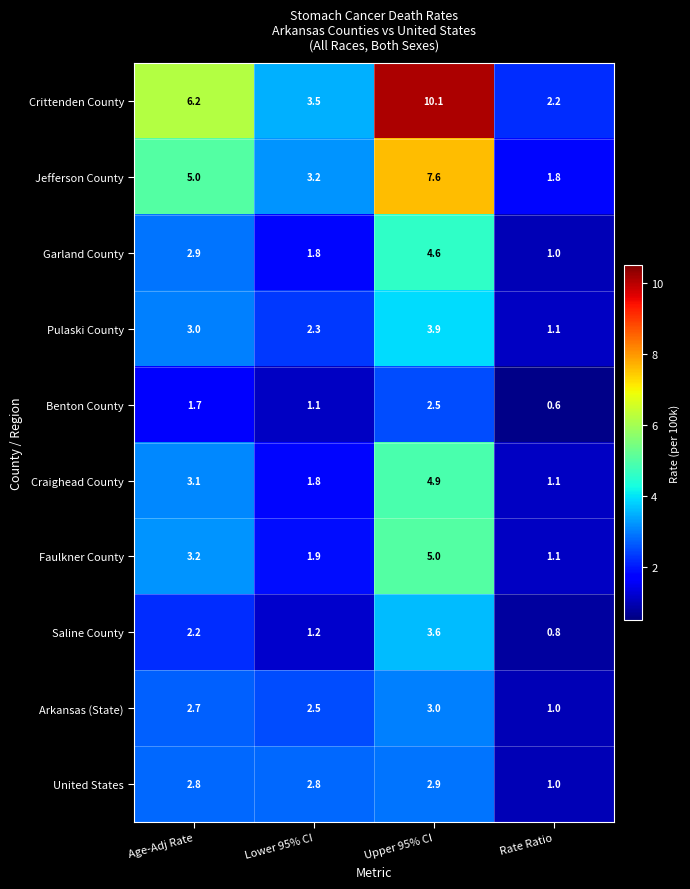

Count the Garland County values in the range 1 to 4.

3